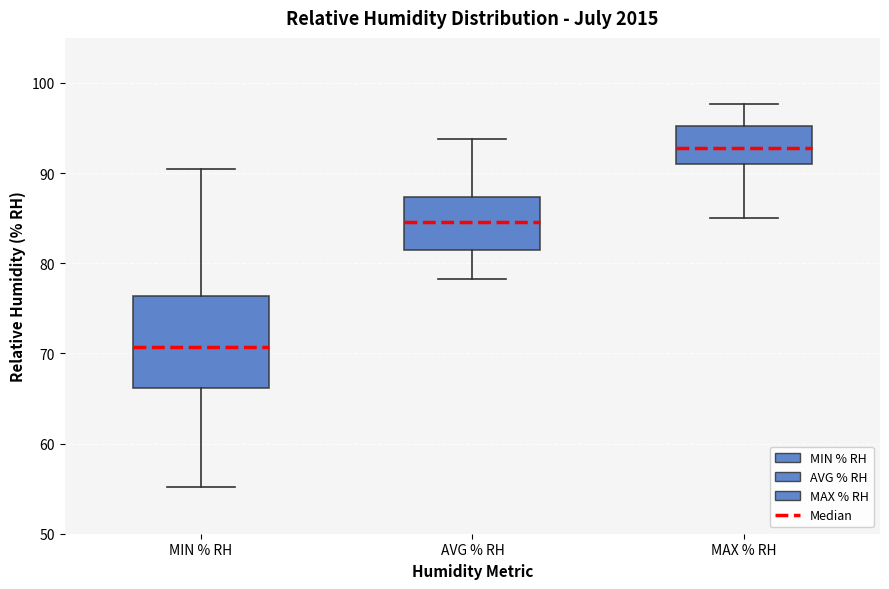

Which box's median line is the lowest?

MIN % RH